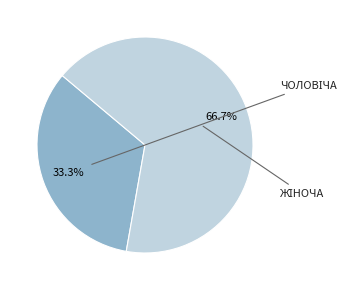

Is there a majority slice in this chart?

Yes